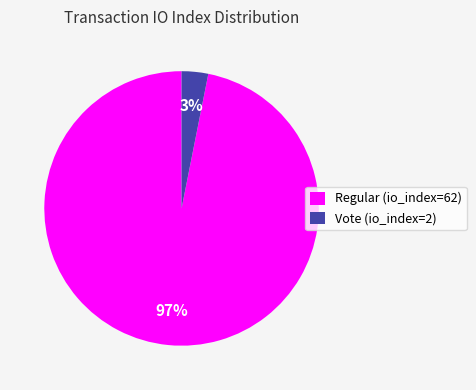

Is it true that Vote (io_index=2) is 3% of the pie?

True